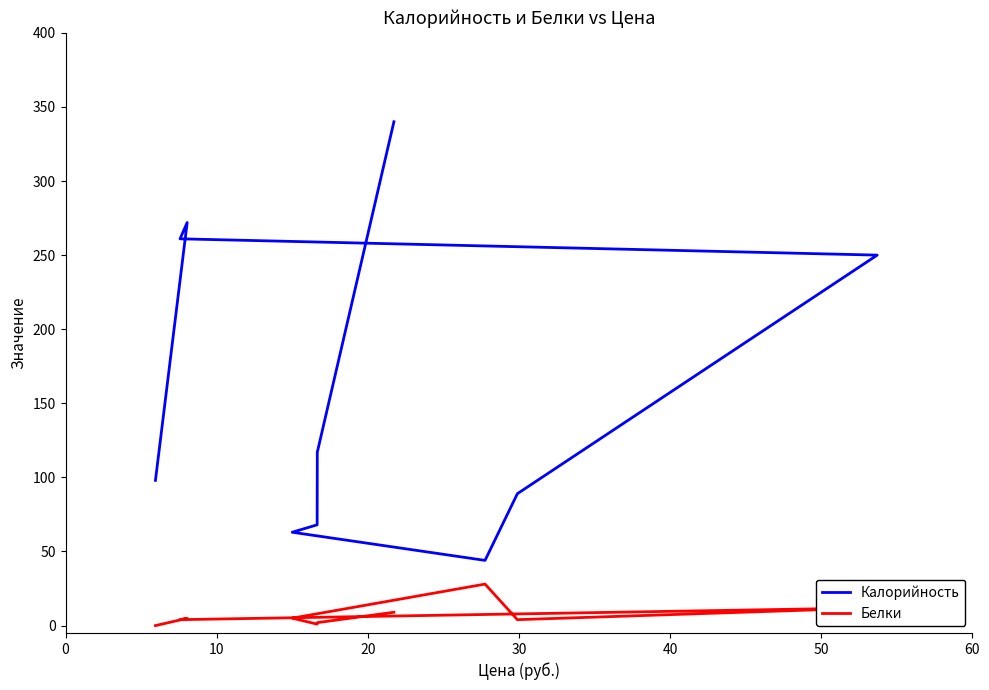

Reading right to left, extract all data points from this chart.

Калорийность: 98.0	272.0	261.0	250.0	89.0	44.0	63.0	68.0	117.0	340.0
Белки: 0.0	4.9	4.0	12.0	4.0	28.0	5.0	1.0	2.0	9.0